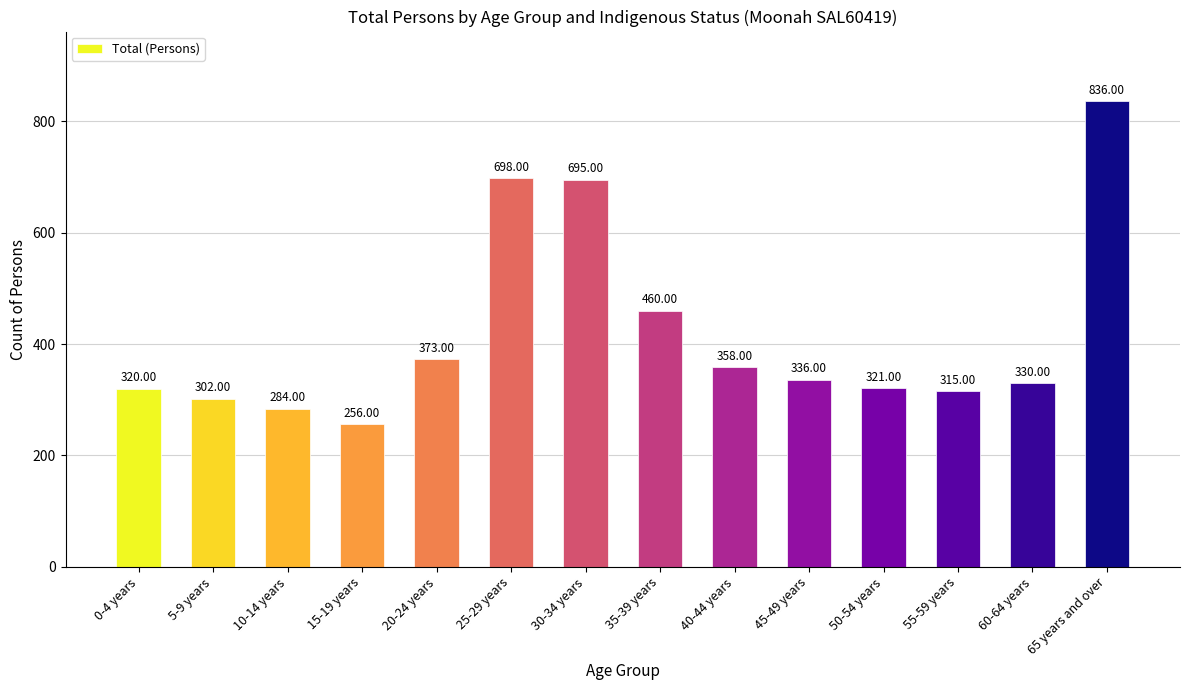

Reading right to left, list all the values displayed in this chart.

836	330	315	321	336	358	460	695	698	373	256	284	302	320